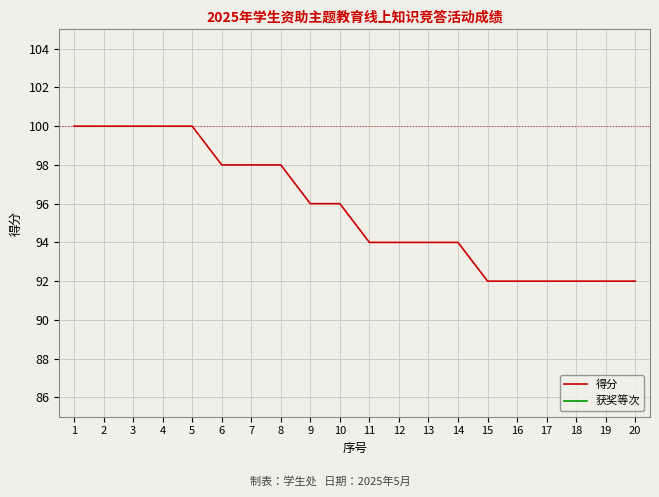

True or false: 得分 has more than 2 interior local peaks.

False